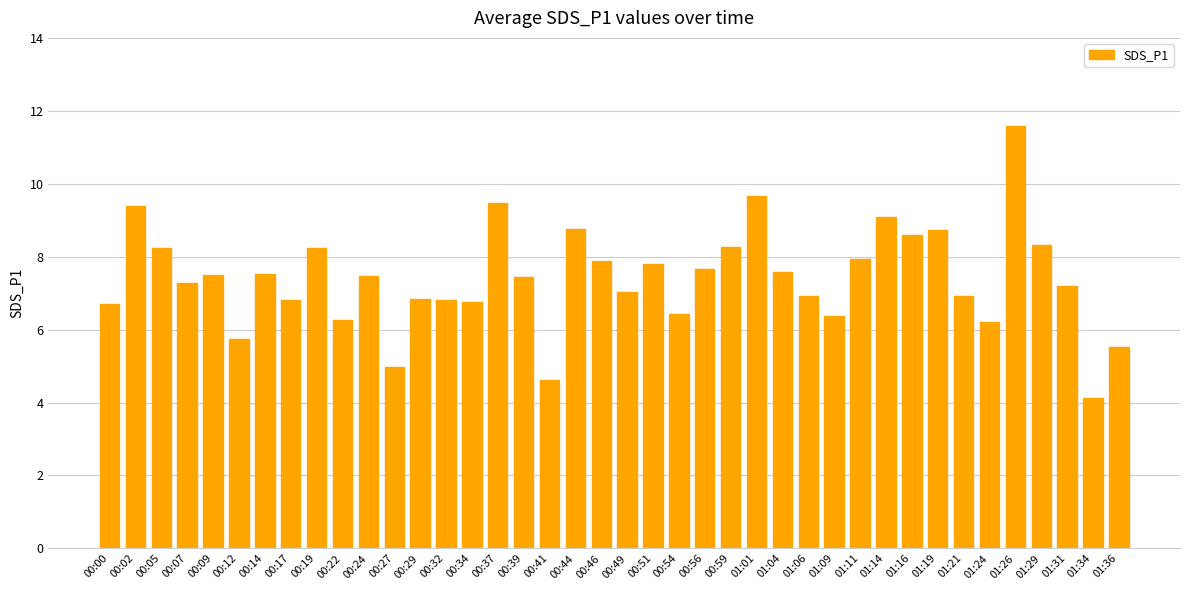

What is the sum of the values at 00:14 and 01:26?

19.1